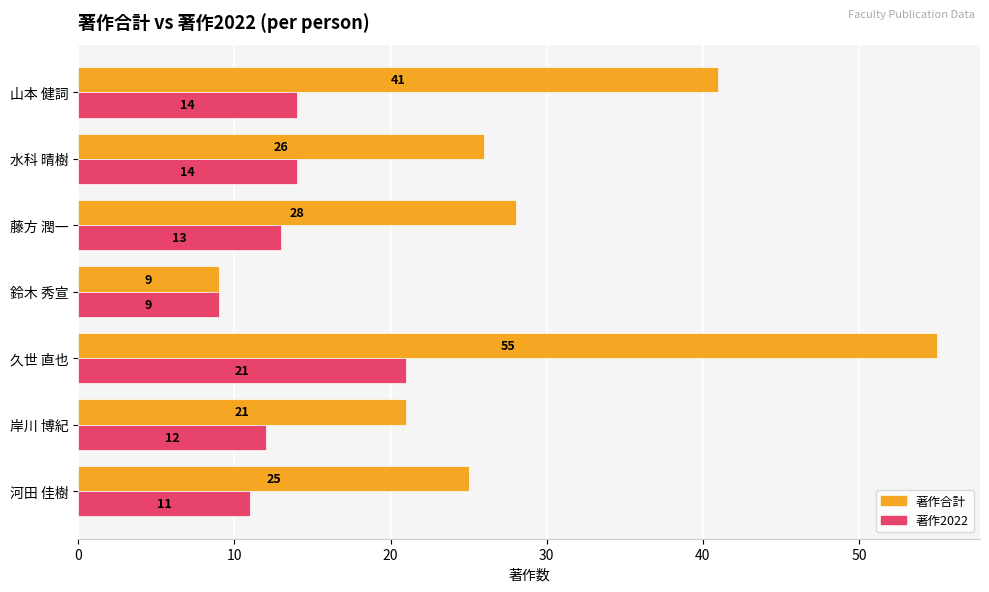

The value of 著作合計 at 岸川 博紀 is 6. True or false?

False